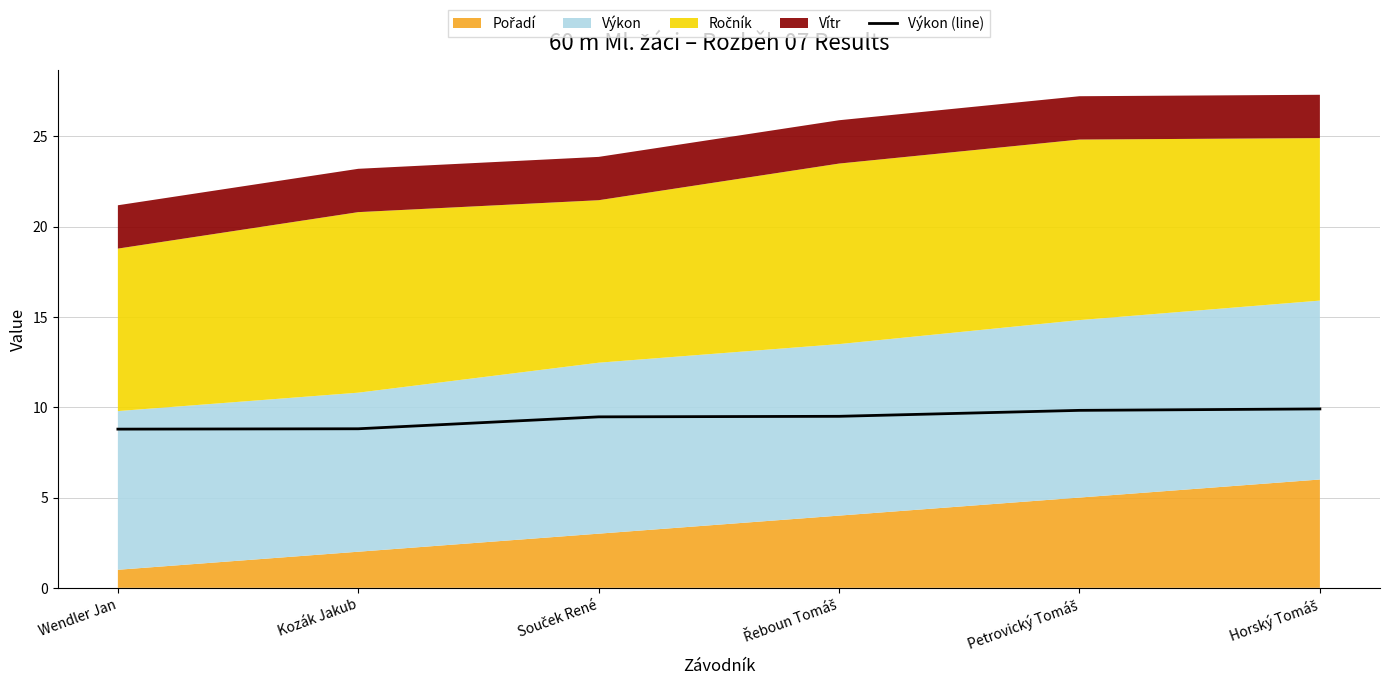

What is the highest value of the Výkon (line) series?

9.9